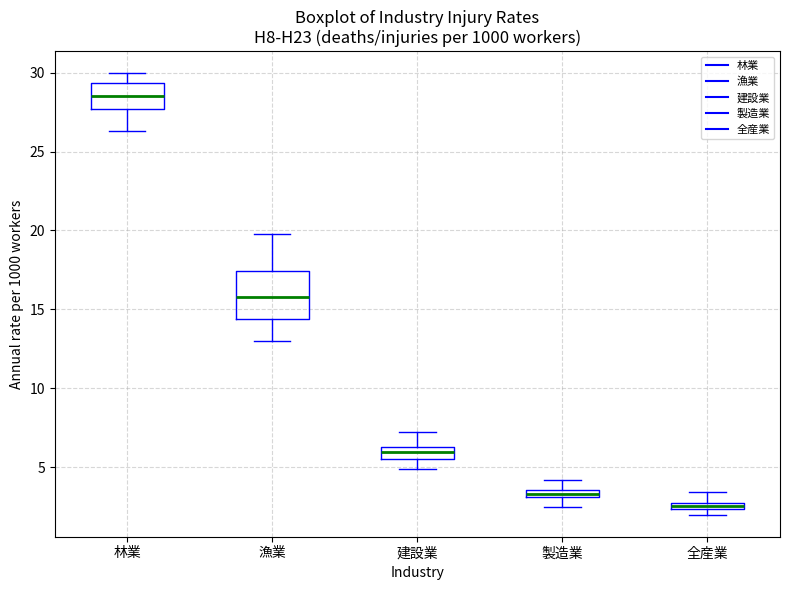

Which box is the tallest, from its lower edge to its upper edge?

漁業